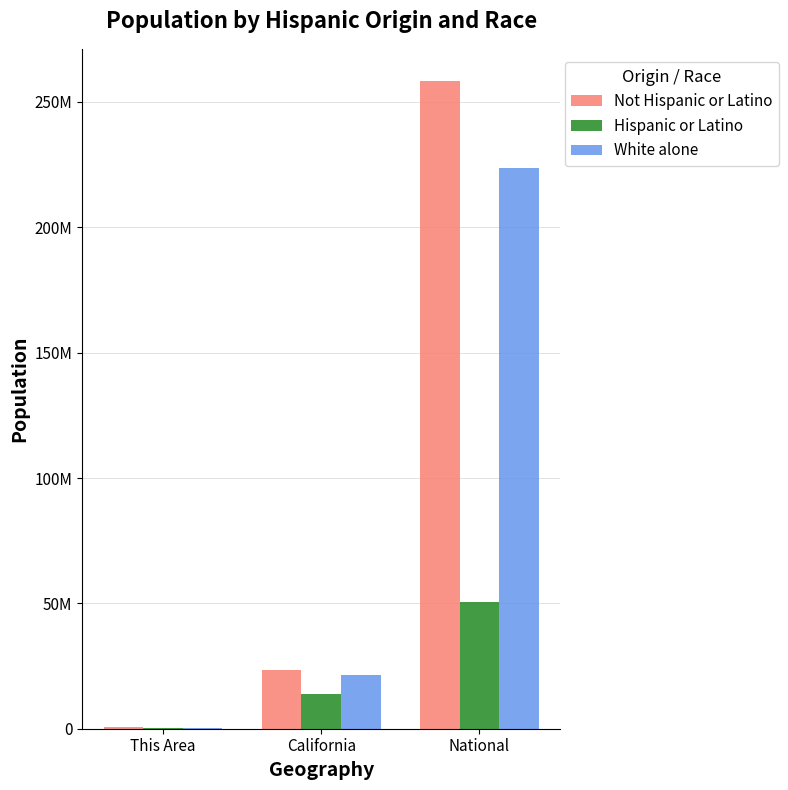

What is the label of the 2nd bar from the right?

California